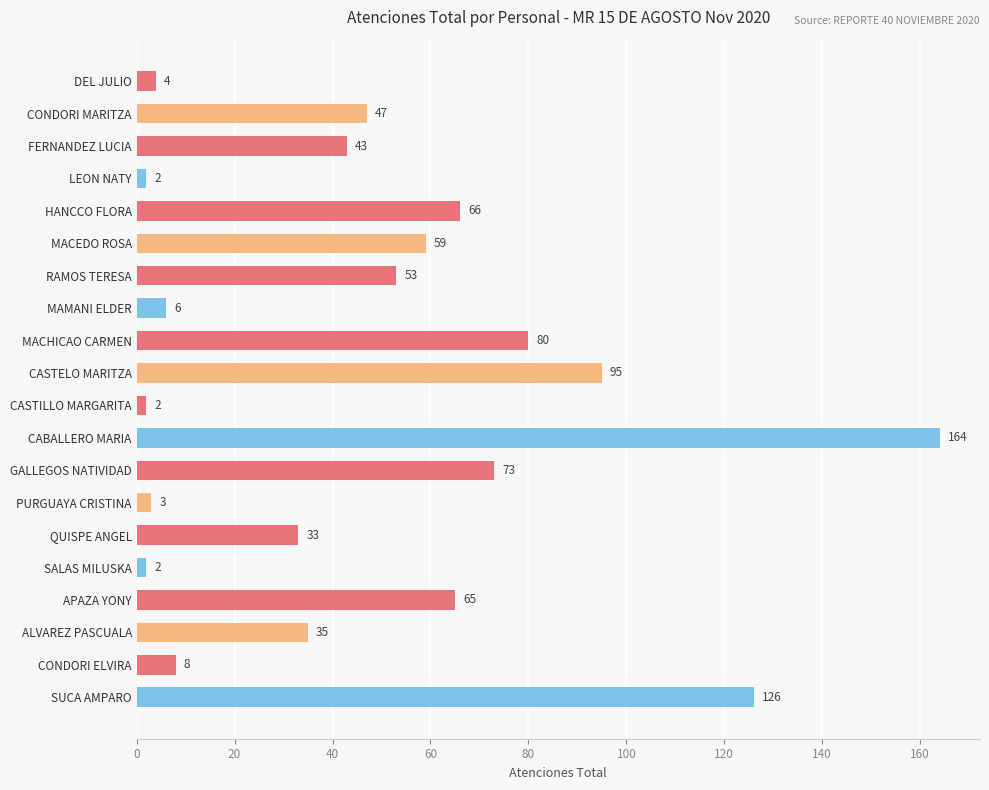

What is the label of the 3rd bar from the top?

FERNANDEZ LUCIA